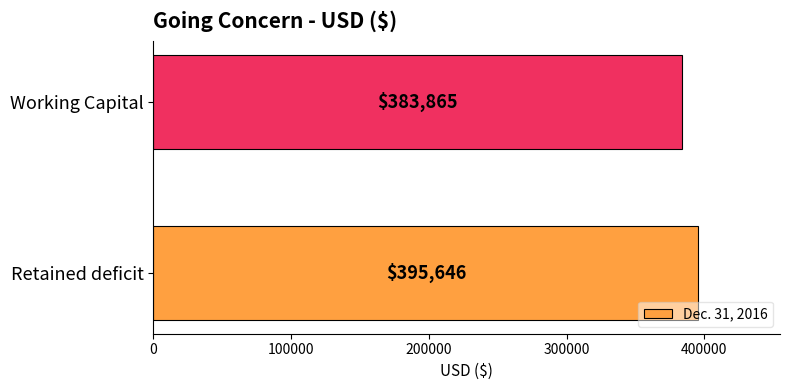

Are the bars grouped side by side (vs. stacked)?

No